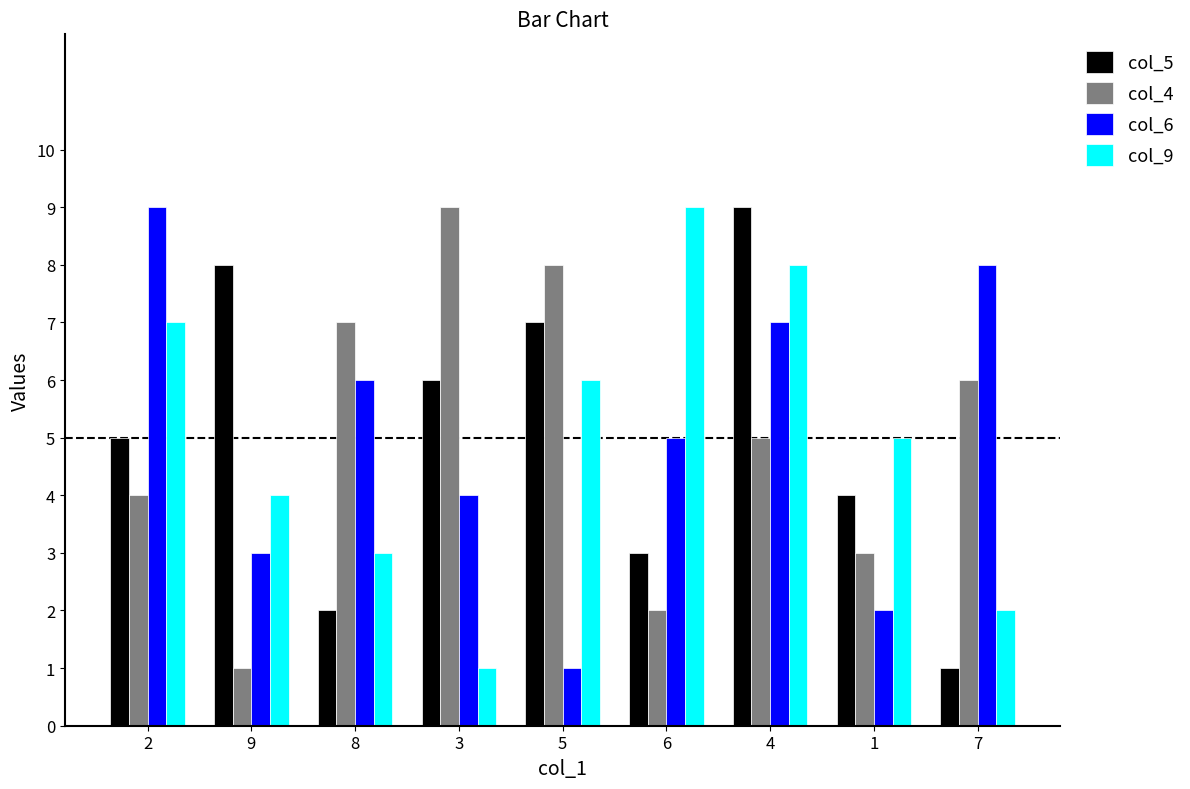

Between 2 and 9, which series saw the biggest shift?

col_6